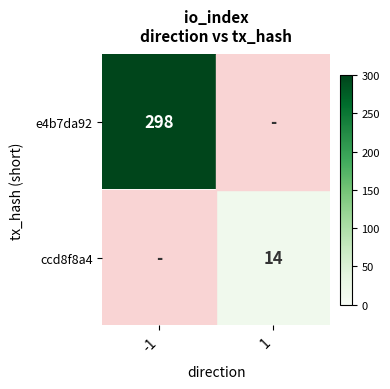

The e4b7da92 series shows 183 at -1. True or false?

False